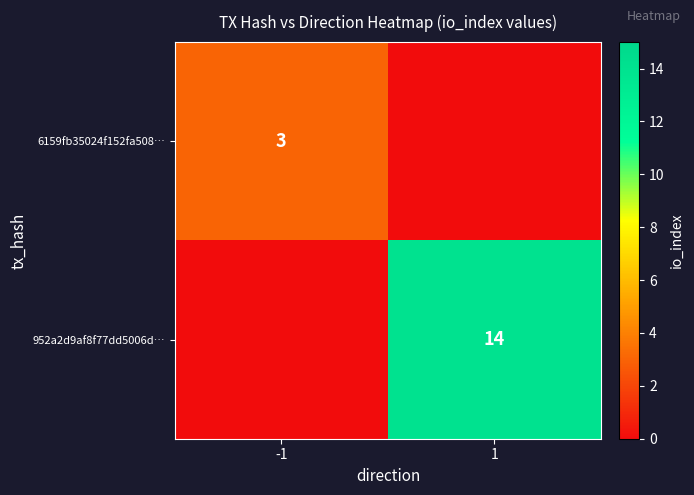

Which has a higher value, -1 or 1?

-1